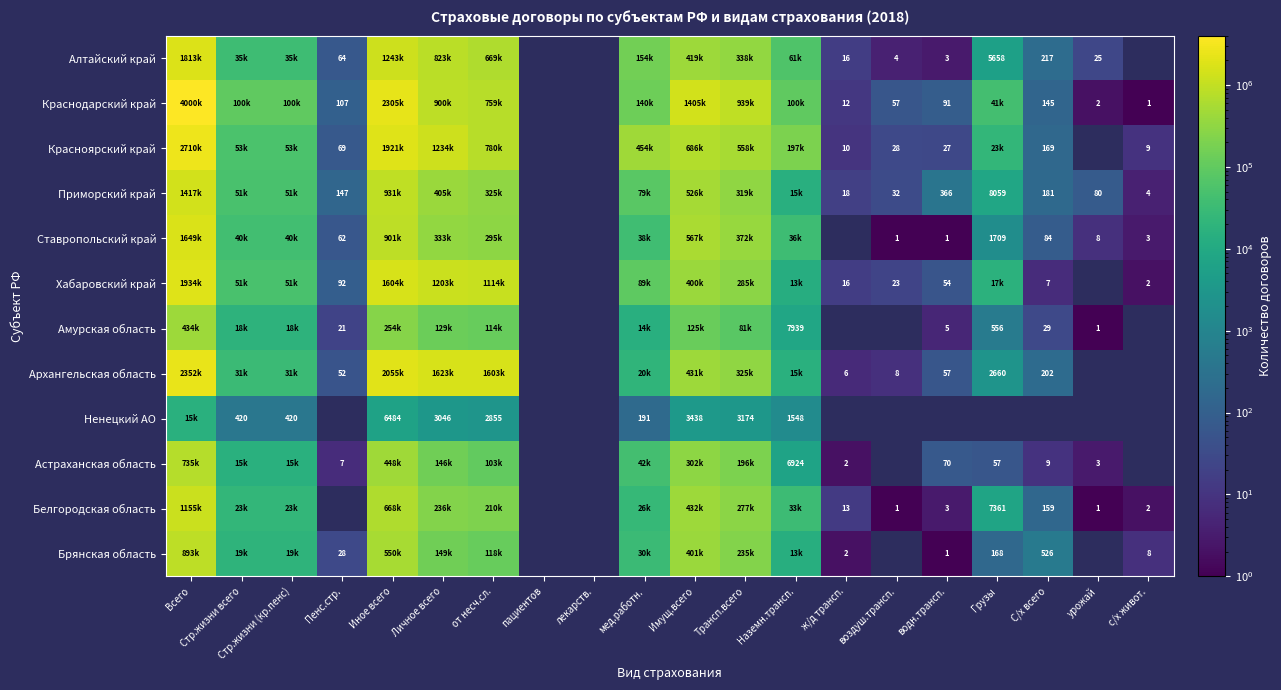

At which category does the chart reach its peak across all series?

Всего